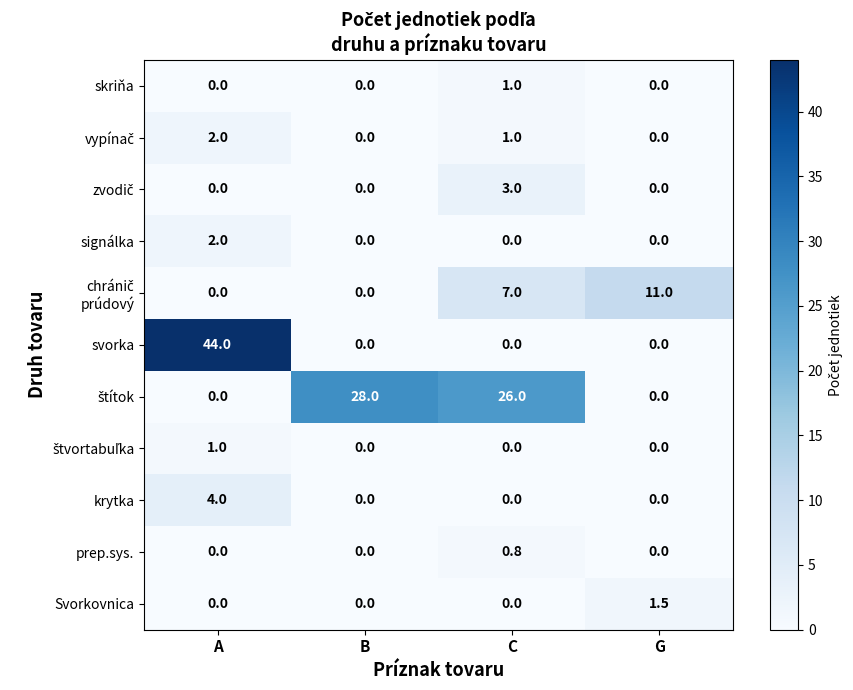

True or false: prep.sys. has a value of 0.5 at A.

False